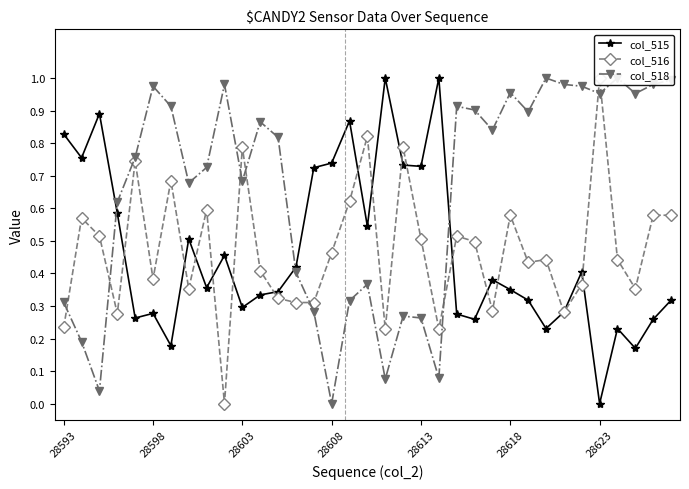

True or false: col_515 has more than 0 interior local peaks.

True